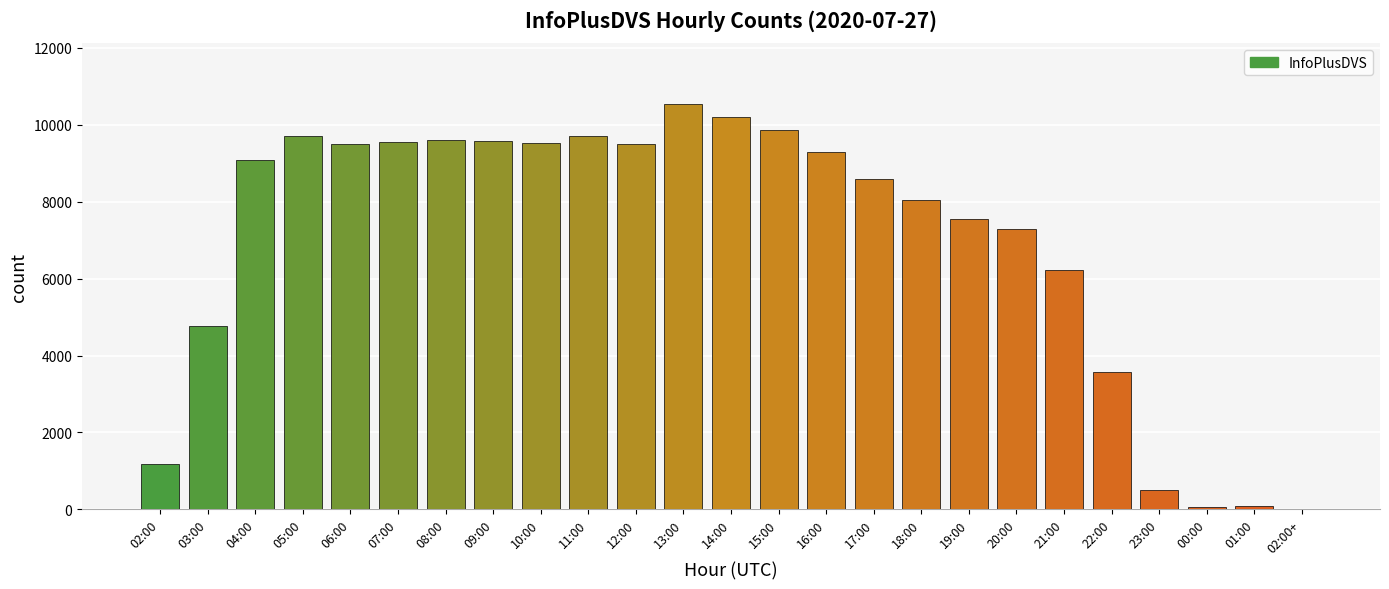

What is the maximum value shown in the chart?

10545